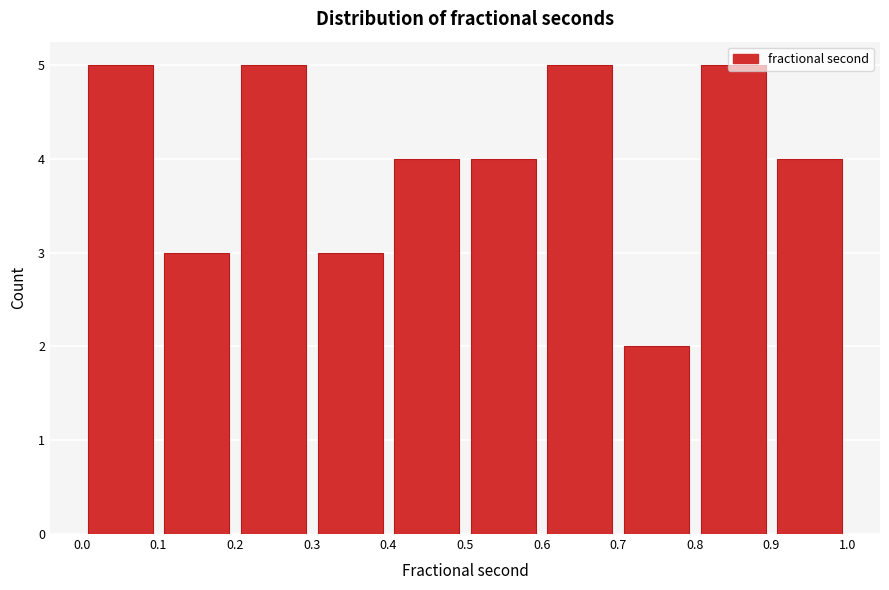

Reading left to right, list every bar in this chart as the range it spans on the x-axis followed by its height. The values are not printed on the chart, so give them approximately, as read against the axis.

0.0 to 0.1: 5
0.1 to 0.2: 3
0.2 to 0.3: 5
0.3 to 0.4: 3
0.4 to 0.5: 4
0.5 to 0.6: 4
0.6 to 0.7: 5
0.7 to 0.8: 2
0.8 to 0.9: 5
0.9 to 1.0: 4